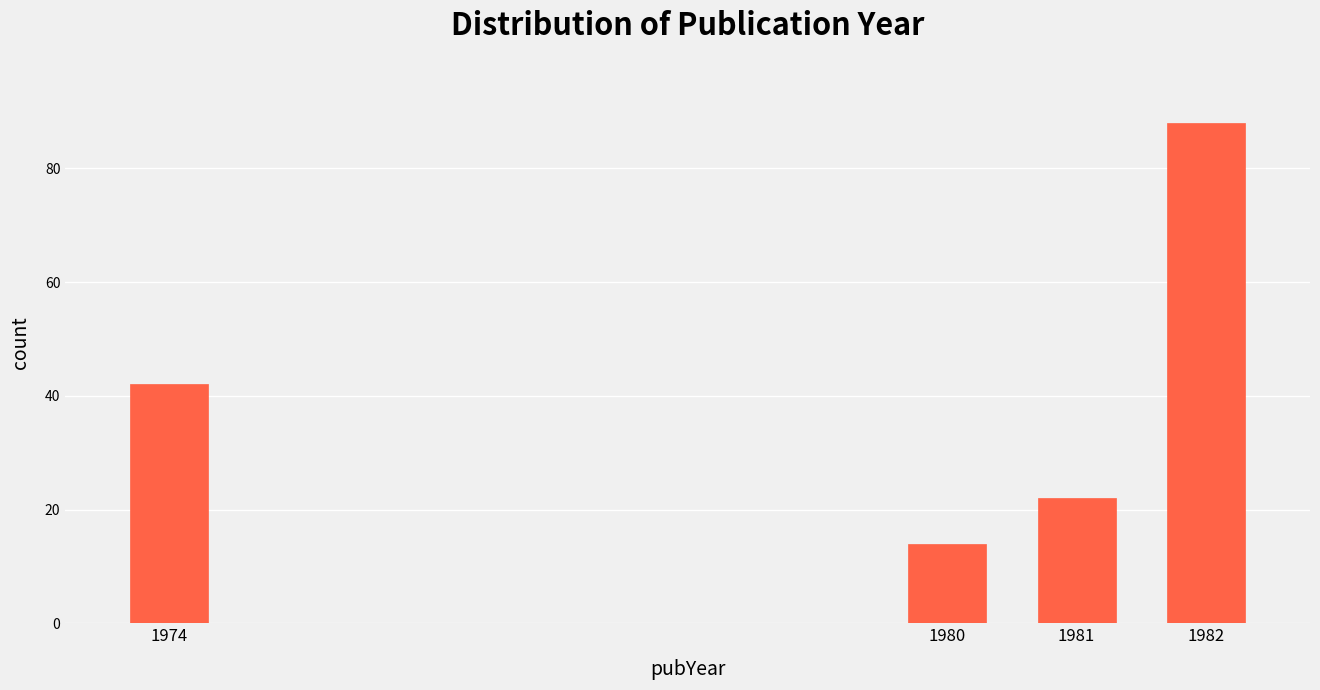

Reading left to right, what are all the values shown in this chart?

42	14	22	88